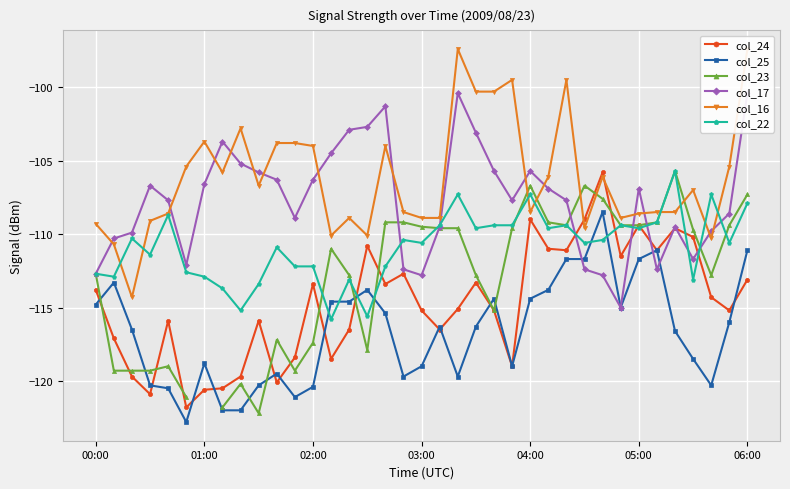

What is the difference between the maximum and minimum values in the col_17 series?

14.6